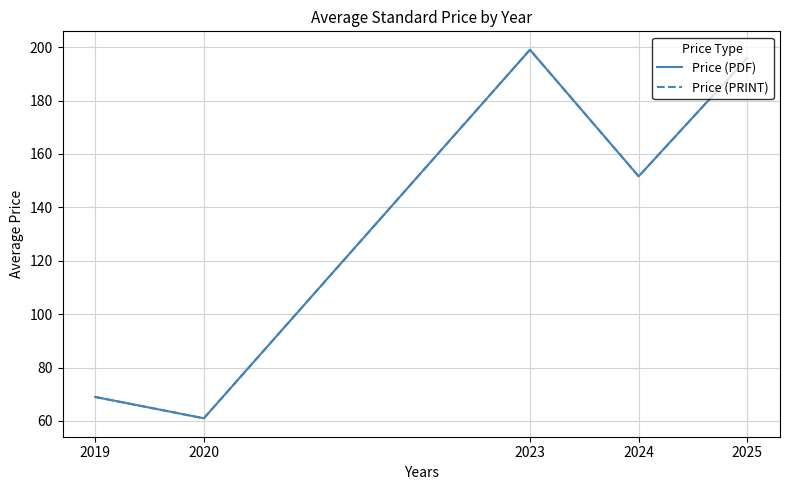

Is this an area chart (filled region under the line)?

No